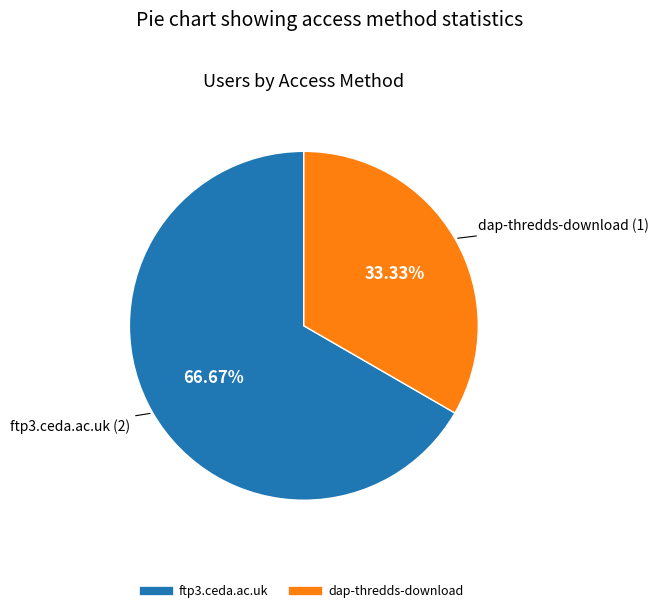

To the nearest percent, what is the difference between the dap-thredds-download and ftp3.ceda.ac.uk slice percentages?

33%